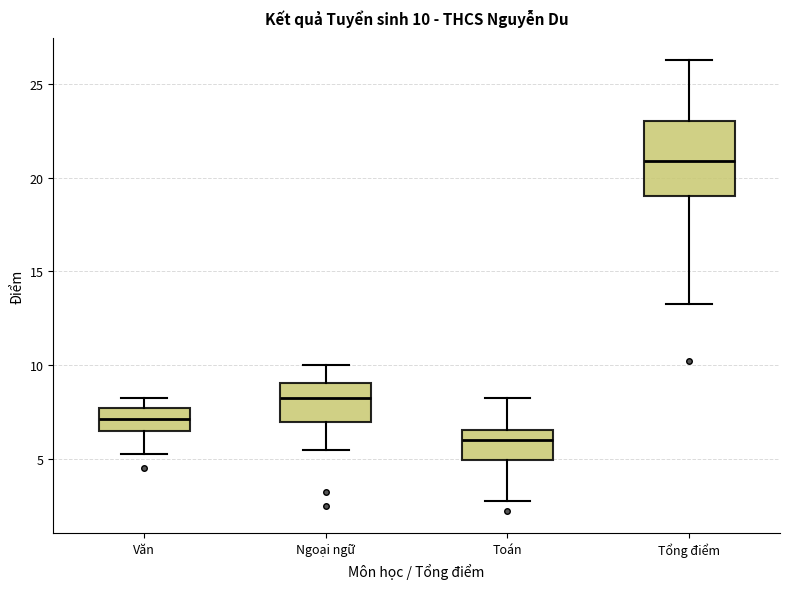

Comparing the boxes themselves (not the whiskers), which one is the tallest?

Tổng điểm